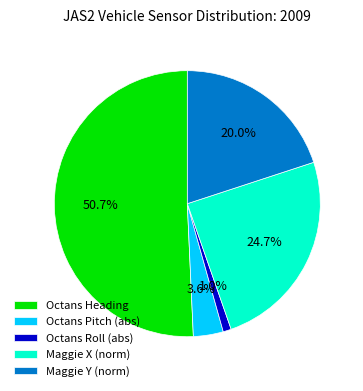

How many segments does this pie chart have?

5